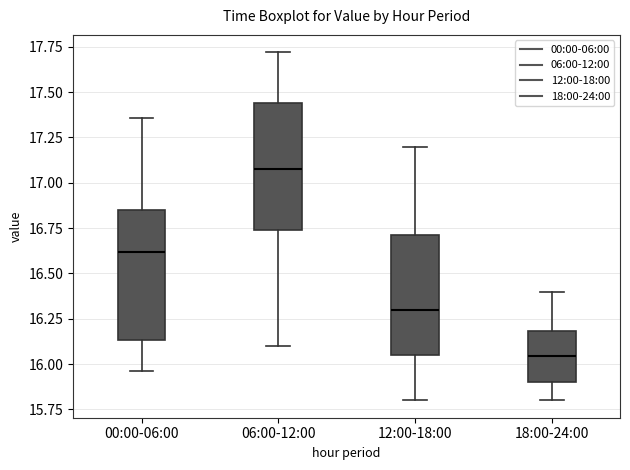

Where is the upper edge of the box for 00:00-06:00 on the y-axis? The values are not printed on the chart, so give them approximately, as read against the axis.

16.85